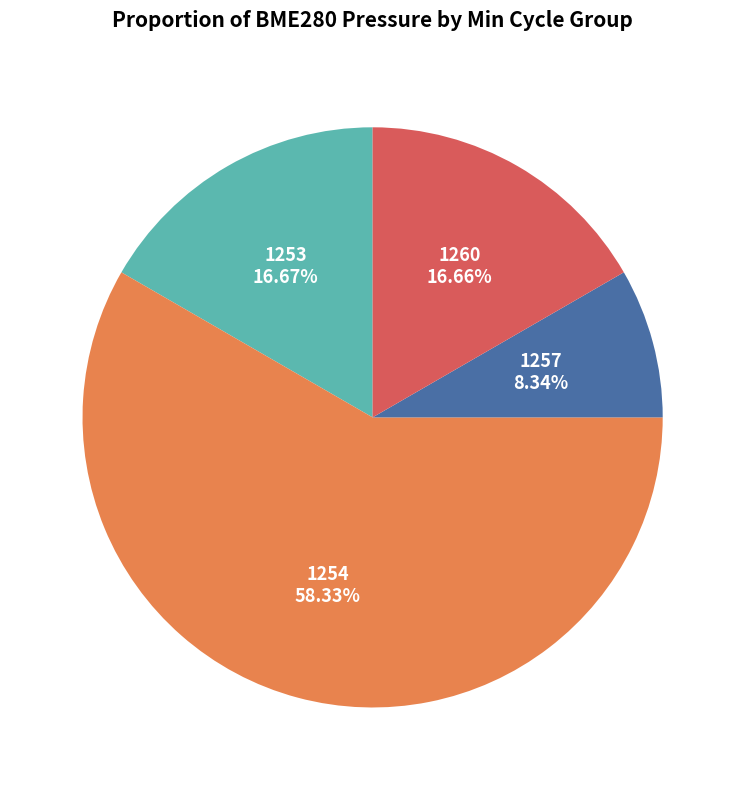

What percentage is the 1260 slice, to the nearest percent?

17%